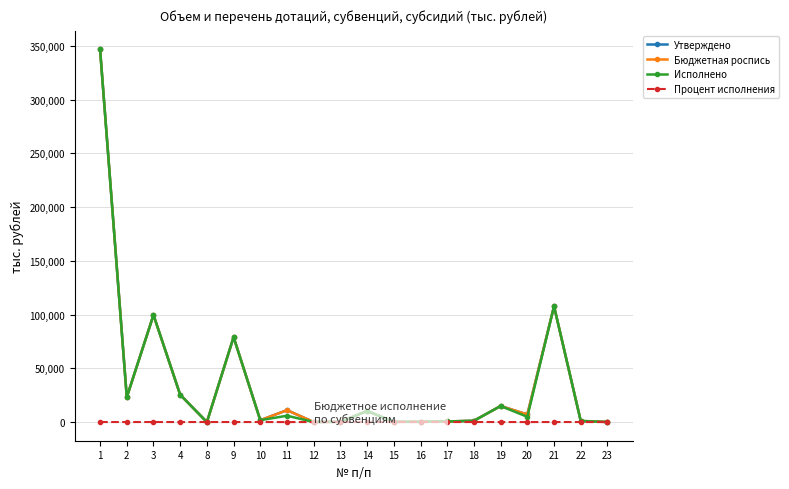

Which category has the highest value across all series?

1